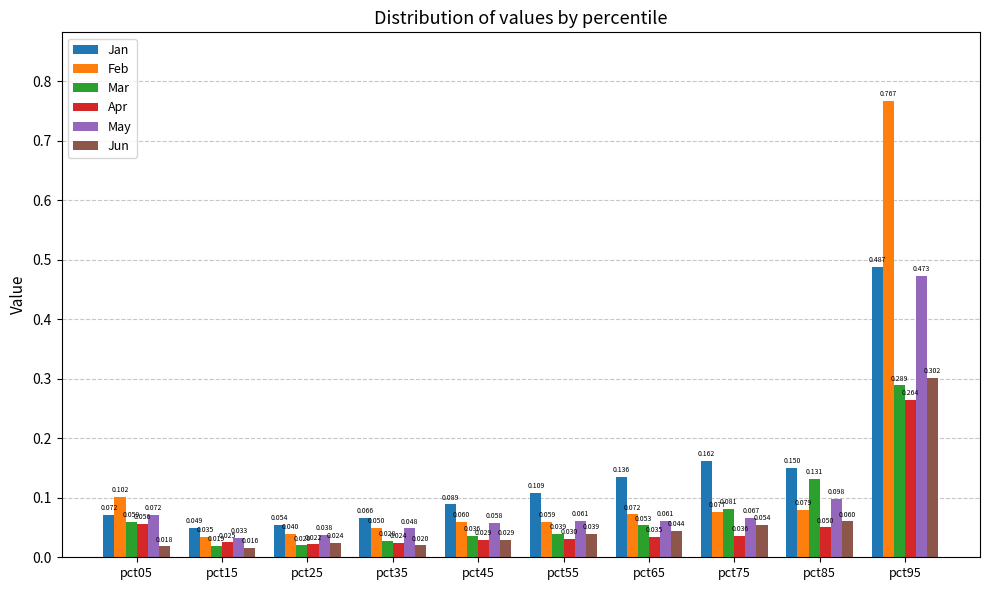

Which series has the largest total across all categories?

Jan